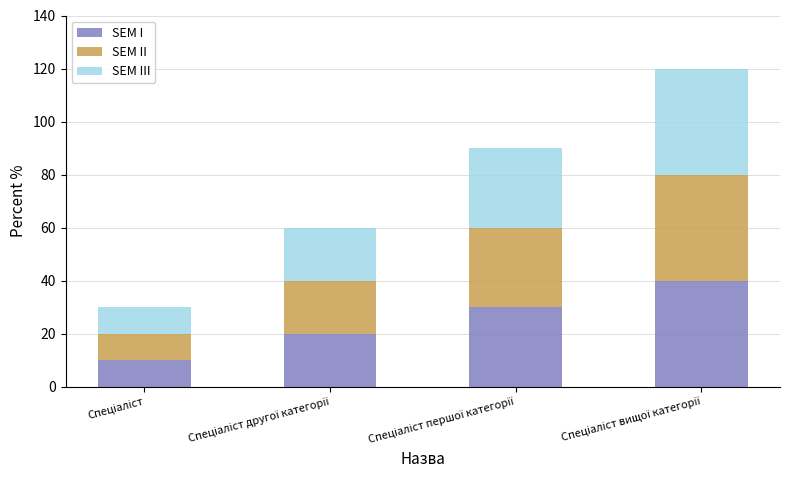

Does the chart contain stacked bars?

Yes